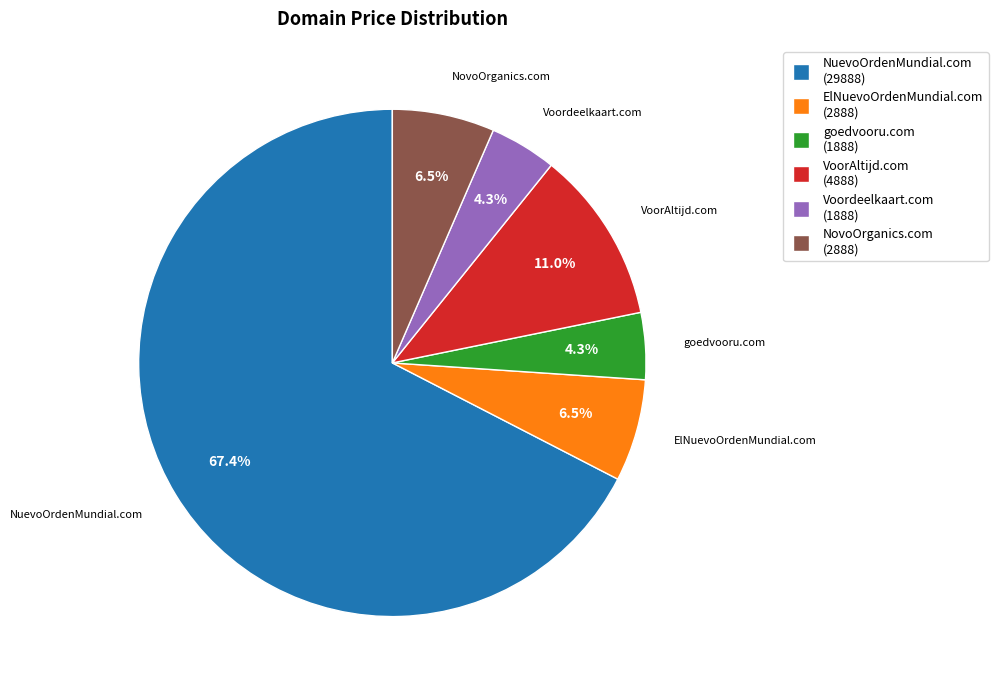

Which category has the biggest portion of the pie?

NuevoOrdenMundial.com